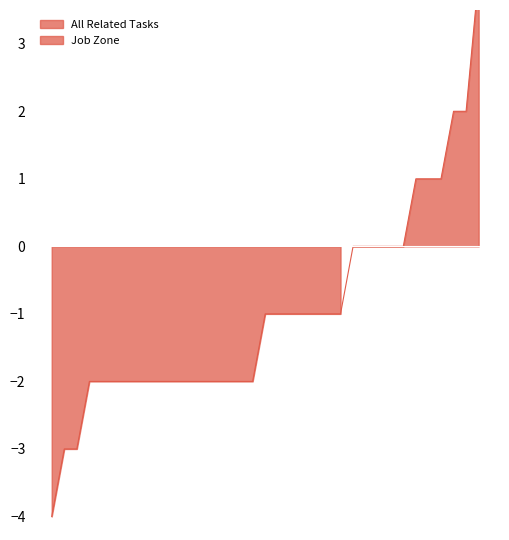

Does the chart display data point markers on the line(s)?

No